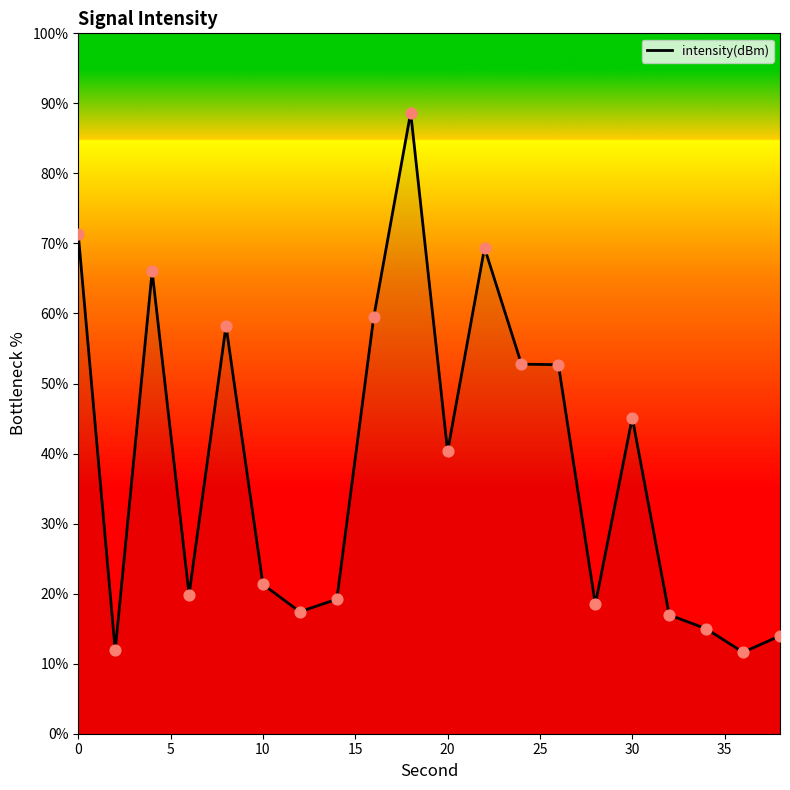

What is the difference between the maximum and minimum values?

77.1